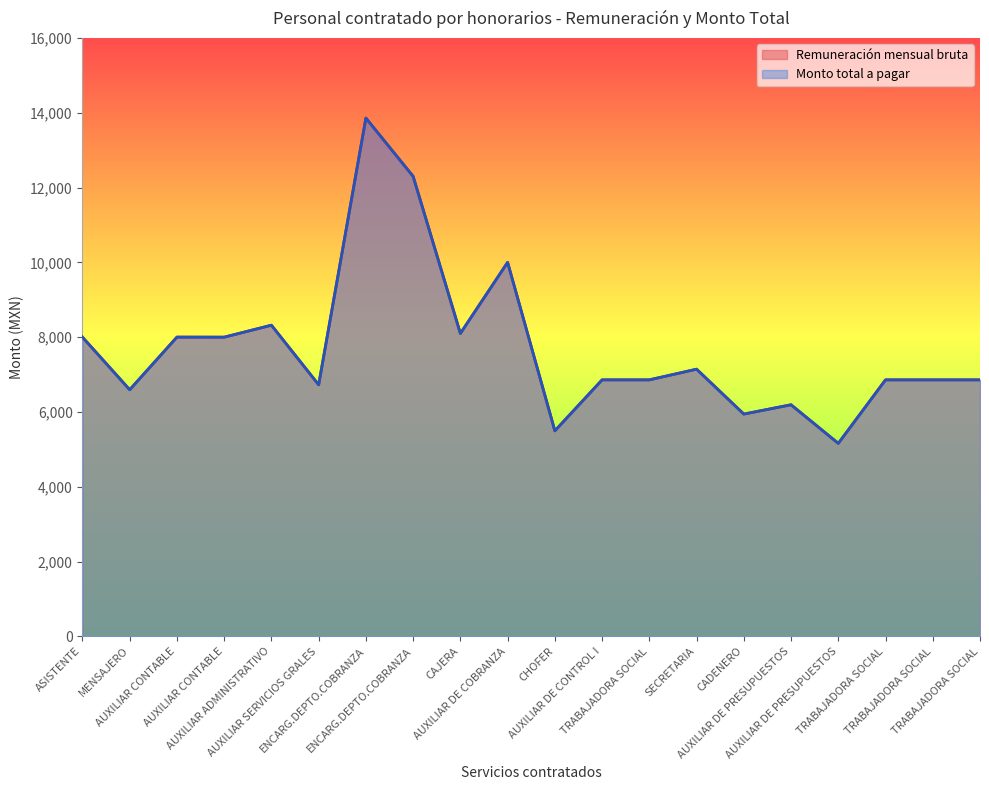

True or false: Monto total a pagar and Remuneración mensual bruta intersect in this chart.

False